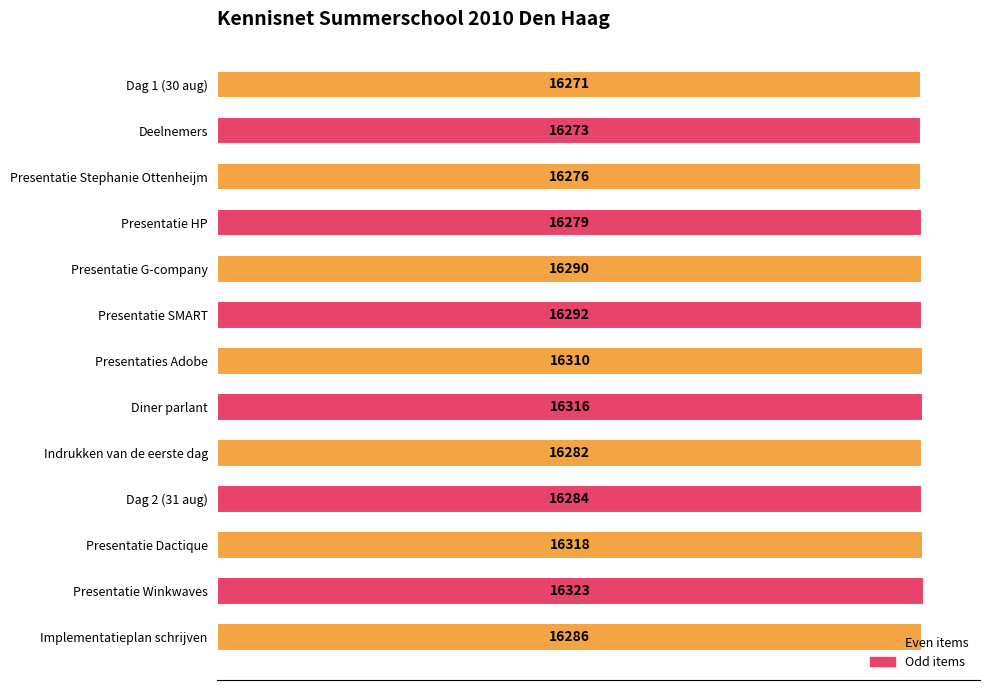

Count the number of data series in this chart.

1